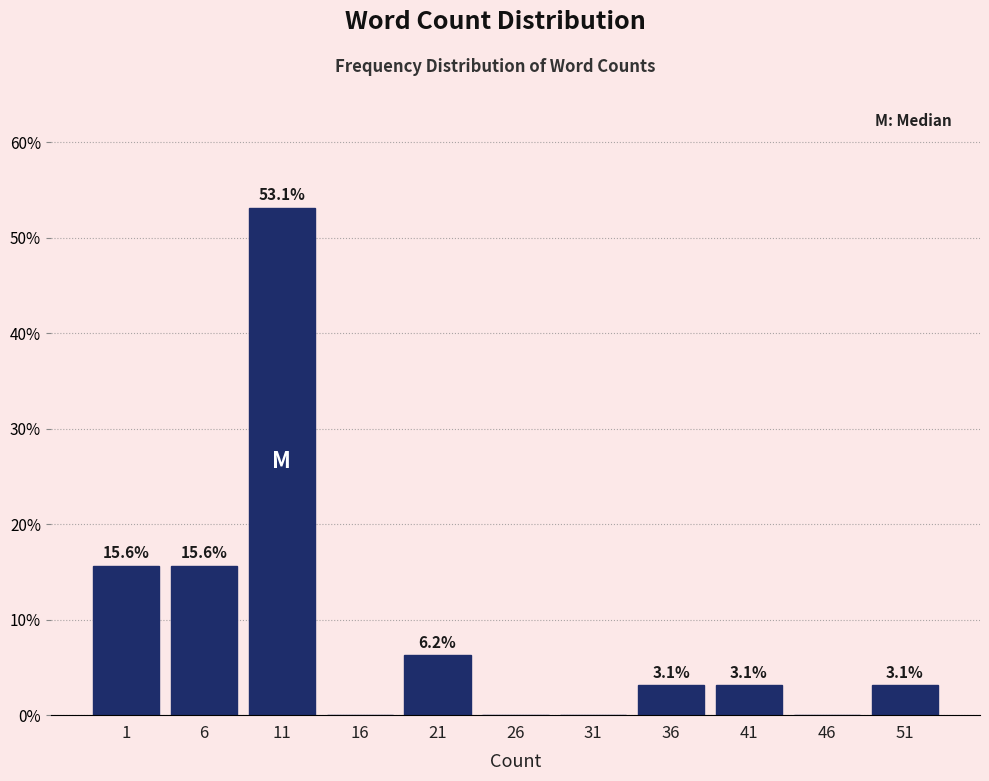

Read the value at 11.

53.1